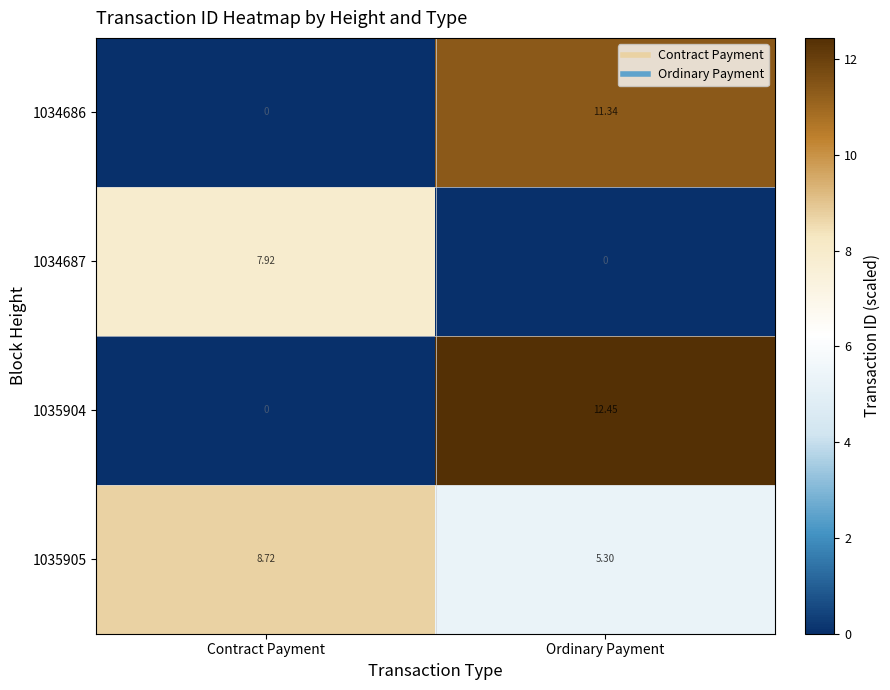

At how many categories does at least one series exceed 5?

2